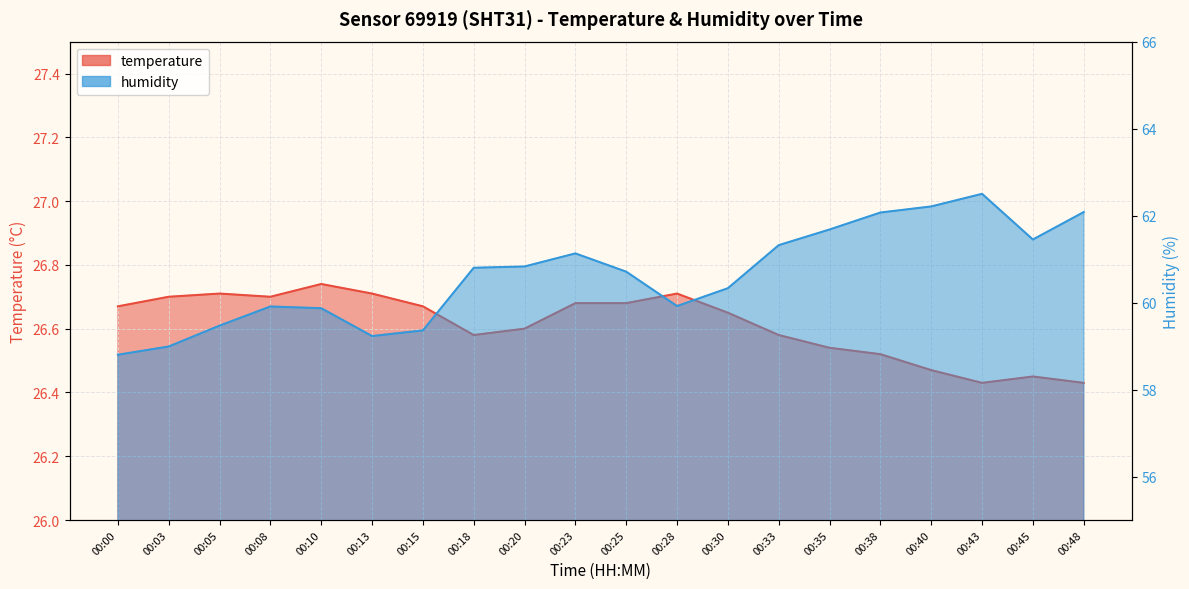

Between 00:00 and 00:43, which series saw the biggest shift?

humidity